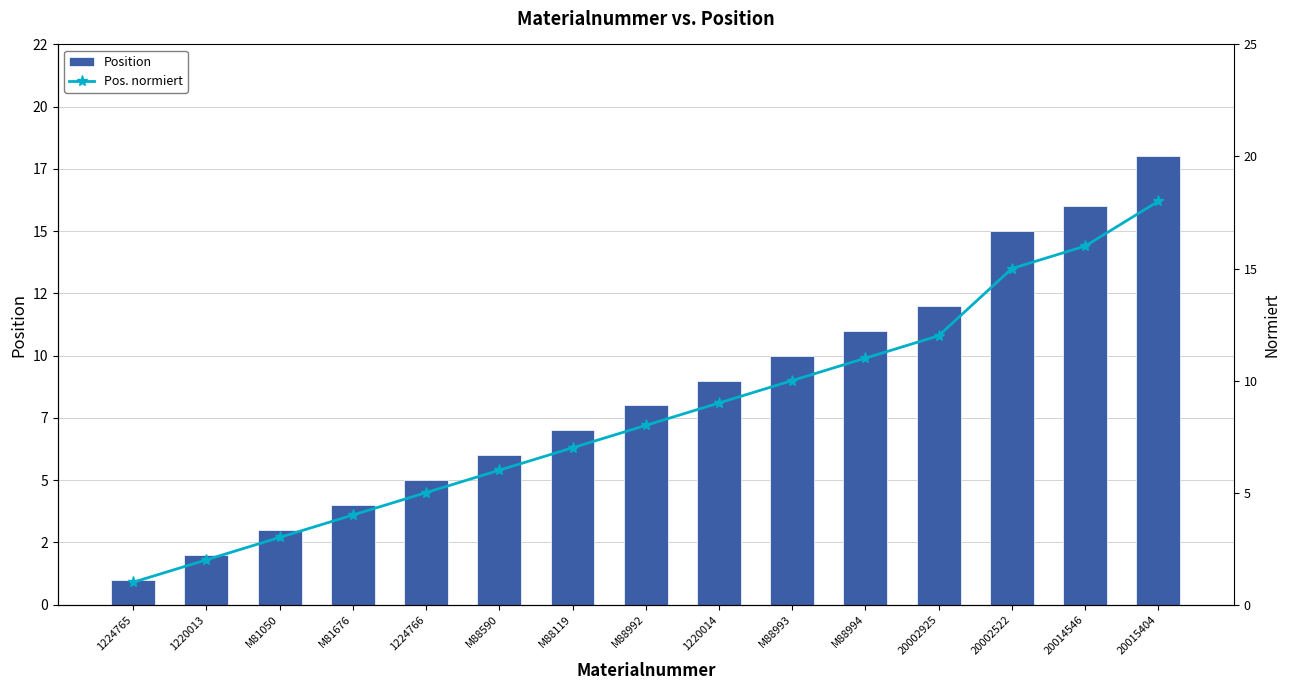

How many data points does each series have?

15